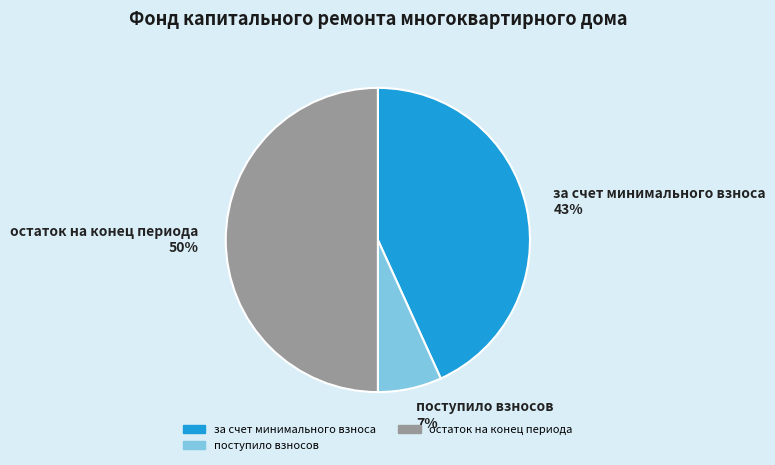

To the nearest percent, what is the average slice percentage?

33%